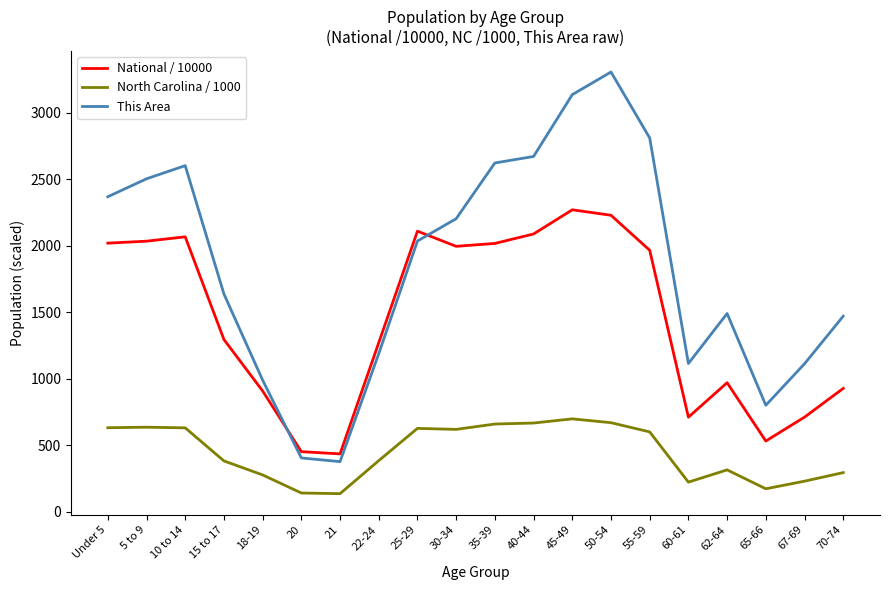

Which series has the largest range (max minus min)?

This Area